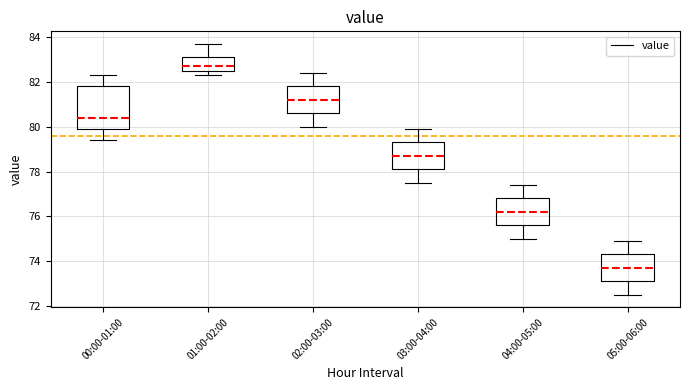

Which box's median line is the lowest?

05:00-06:00